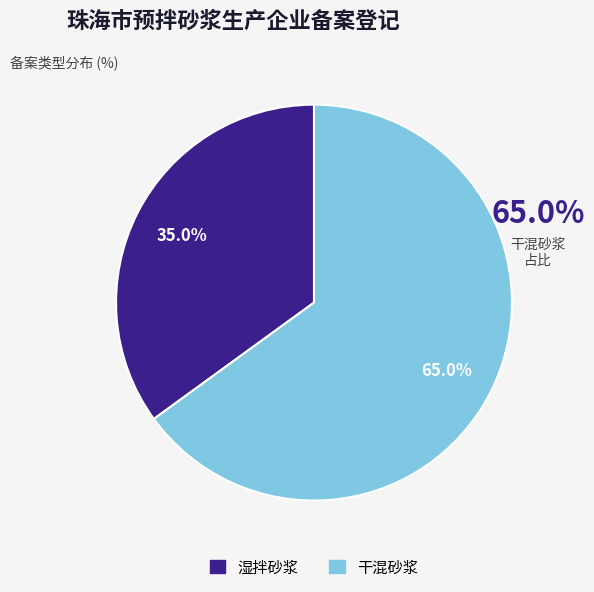

Approximately how many times larger is the value at 干混砂浆 compared to 湿拌砂浆?

1.9